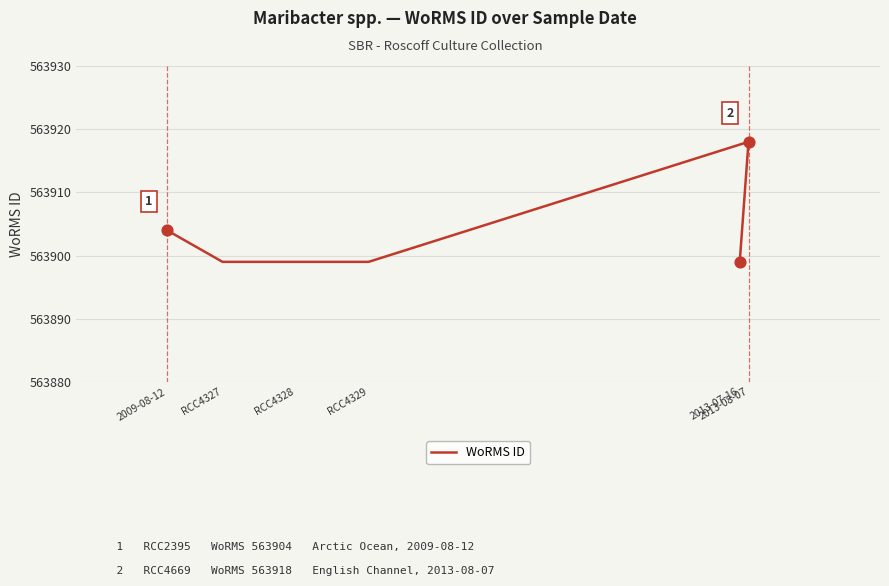

What is the ratio of the value at RCC4327 to the value at 2013-08-07?

1.0